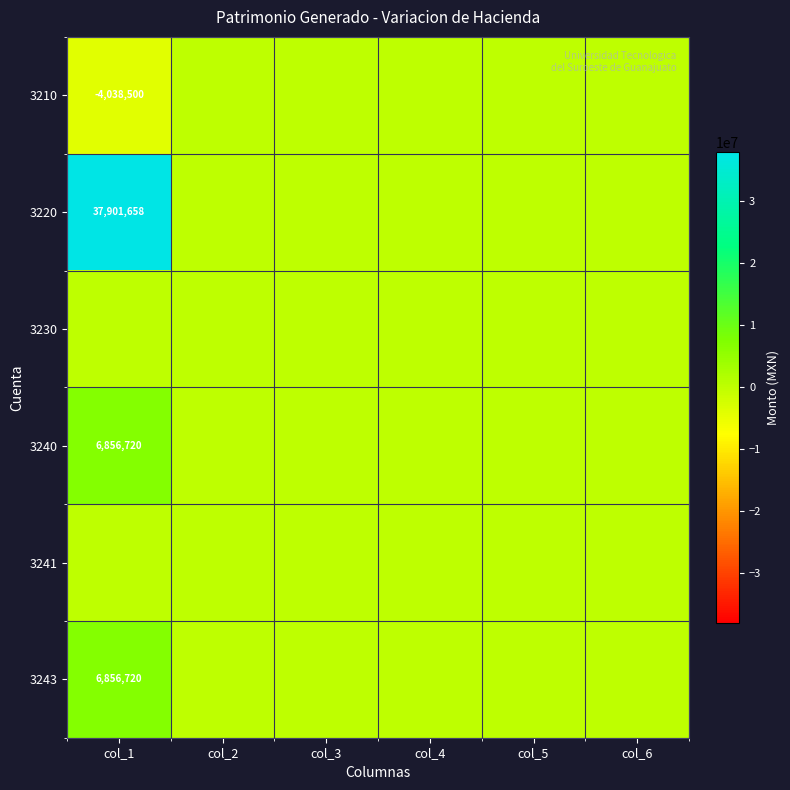

Which has a higher value, col_6 or col_4?

col_6